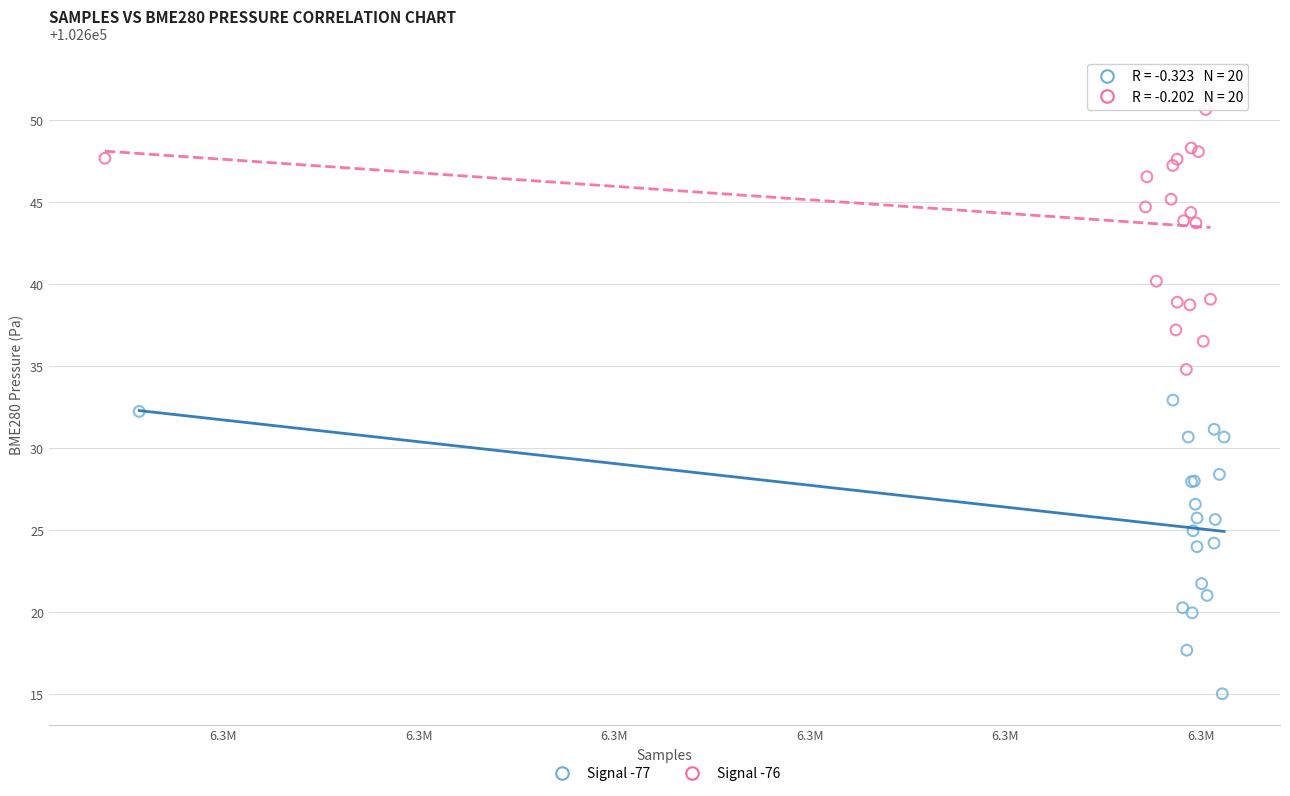

Which series contains the lowest Y value?

Signal -77